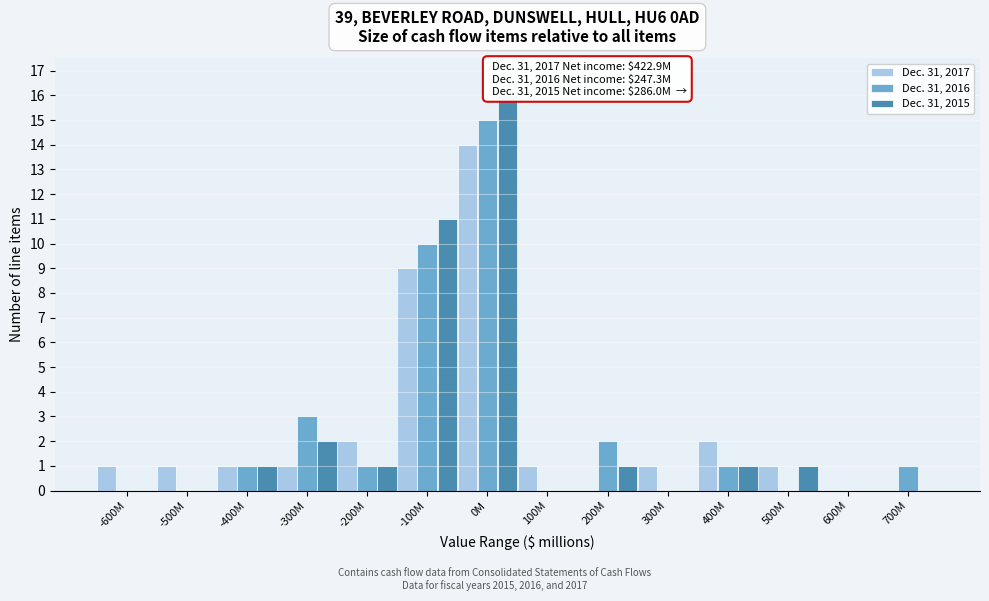

The Dec. 31, 2017 series shows 0 at 700M. True or false?

True